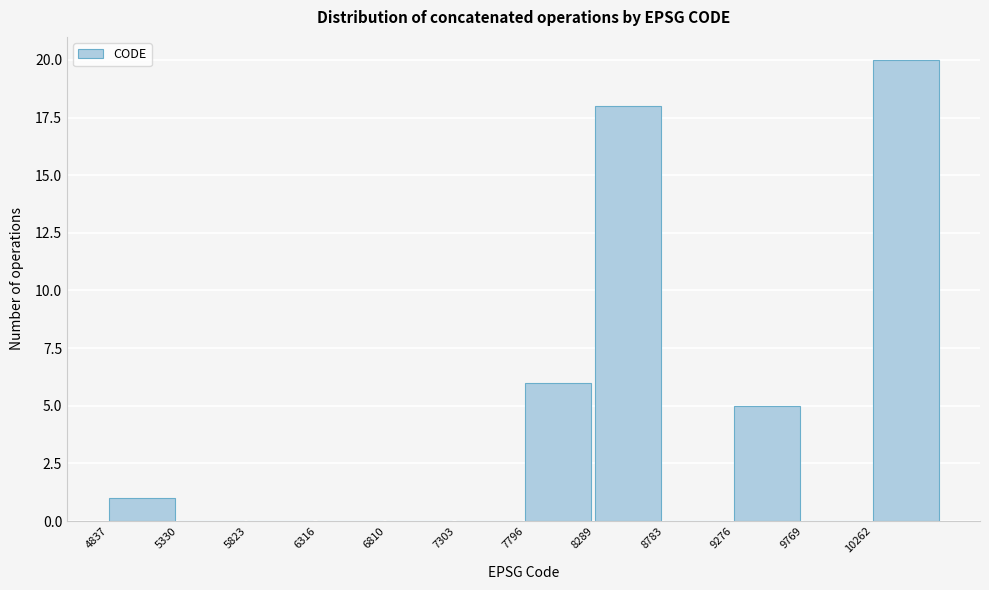

Reading left to right, list every bar in this chart as the range it spans on the x-axis followed by its height. Neither the bar edges nor the heights are printed on the chart, so give them approximately, as read against the axes.

4850 to 5350: 1
5350 to 5800: 0
5800 to 6300: 0
6300 to 6800: 0
6800 to 7300: 0
7300 to 7800: 0
7800 to 8300: 6
8300 to 8800: 18
8800 to 9300: 0
9300 to 9750: 5
9750 to 10250: 0
10250 to 10750: 20